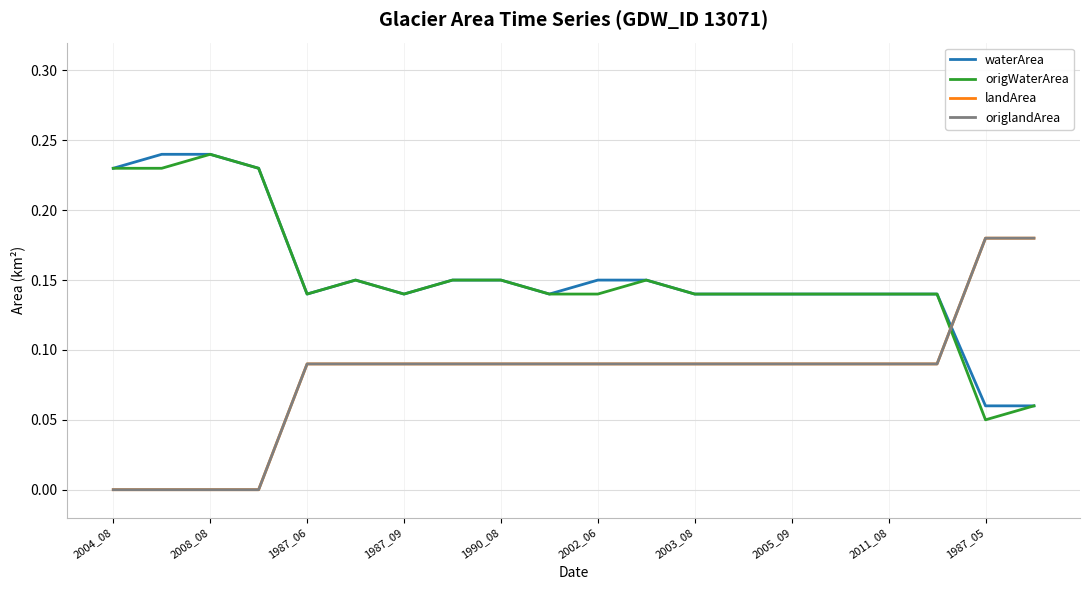

Is this an area chart (filled region under the line)?

No